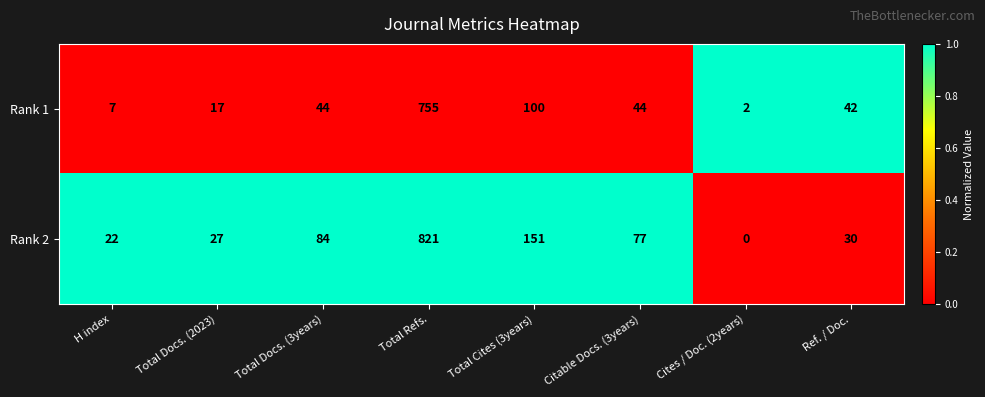

Which series changed the most between H index and Total Docs. (3years)?

Rank 2